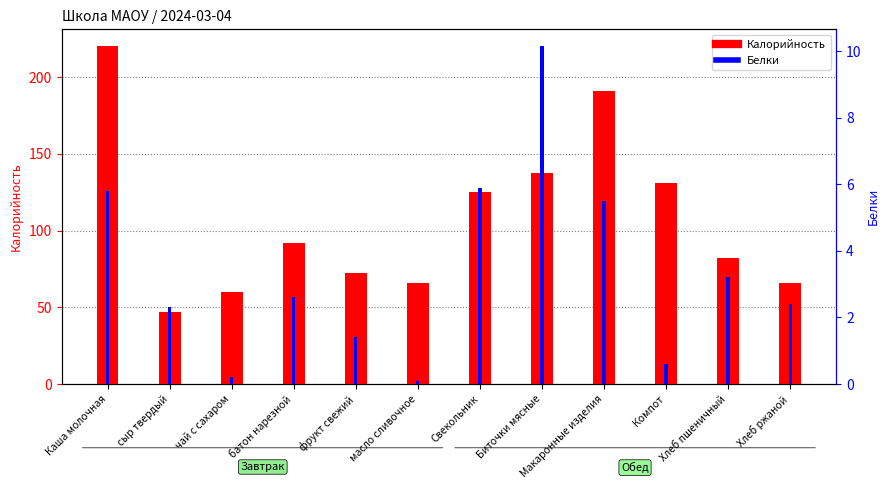

The Белки series shows 2.6 at батон нарезной. True or false?

True